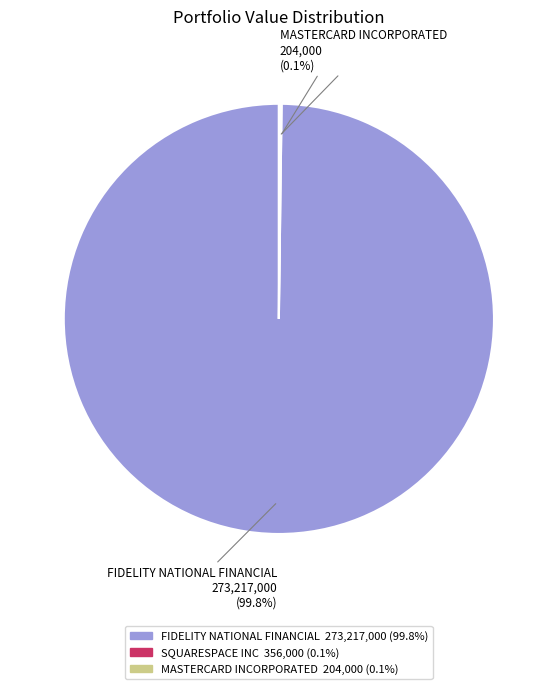

Is there a majority slice in this chart?

Yes